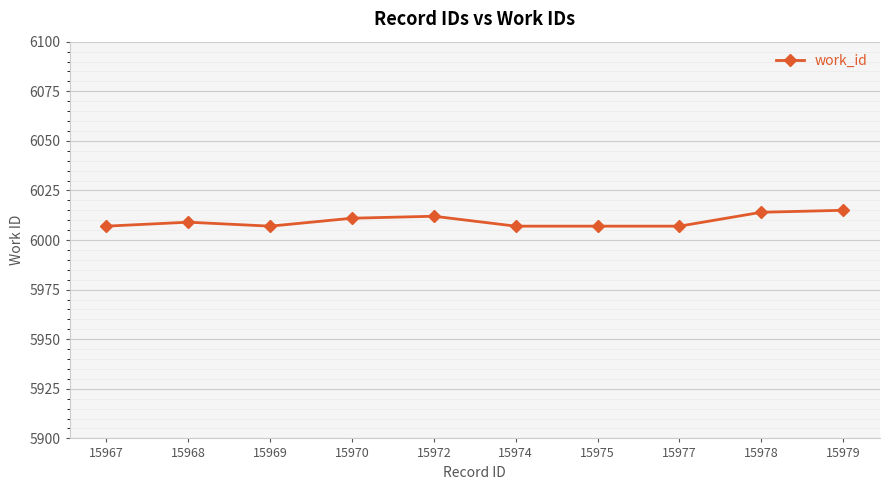

What is the sum of all values?

60096